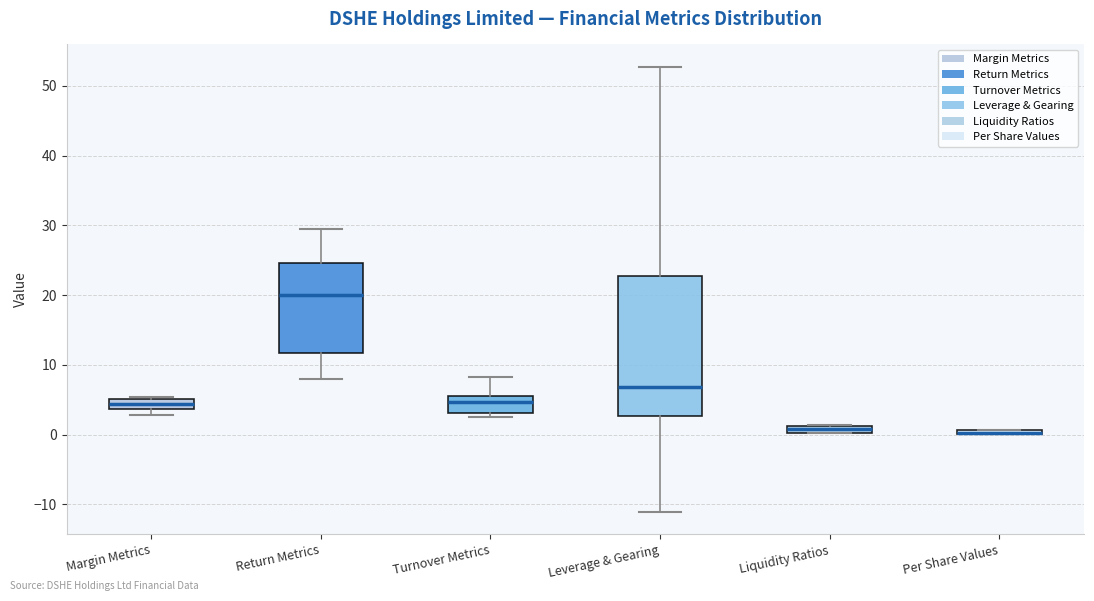

Comparing the boxes themselves (not the whiskers), which one is the tallest?

Leverage & Gearing